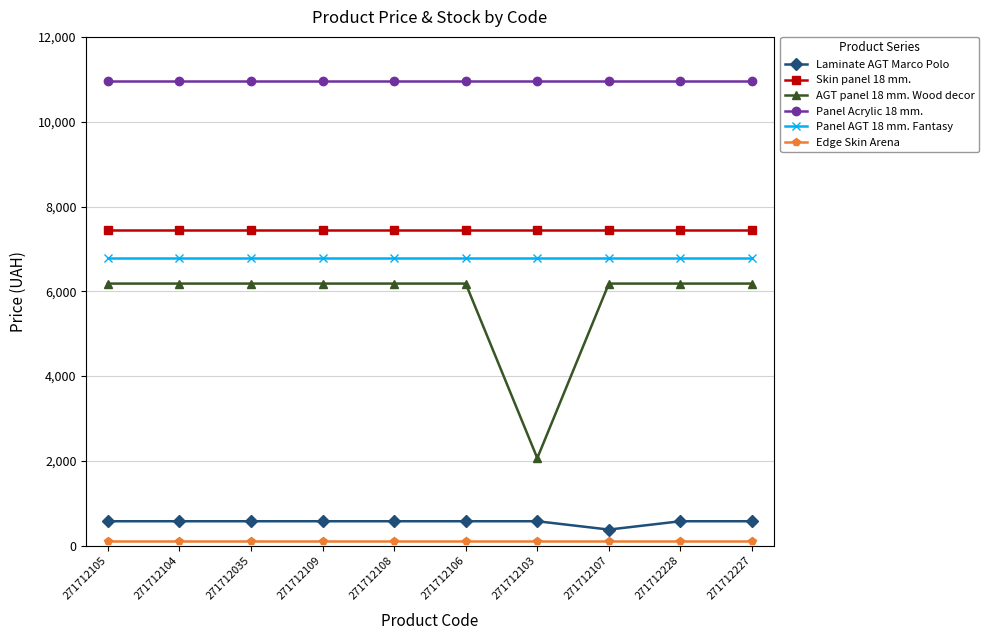

True or false: Laminate AGT Marco Polo and AGT panel 18 mm. Wood decor intersect in this chart.

False